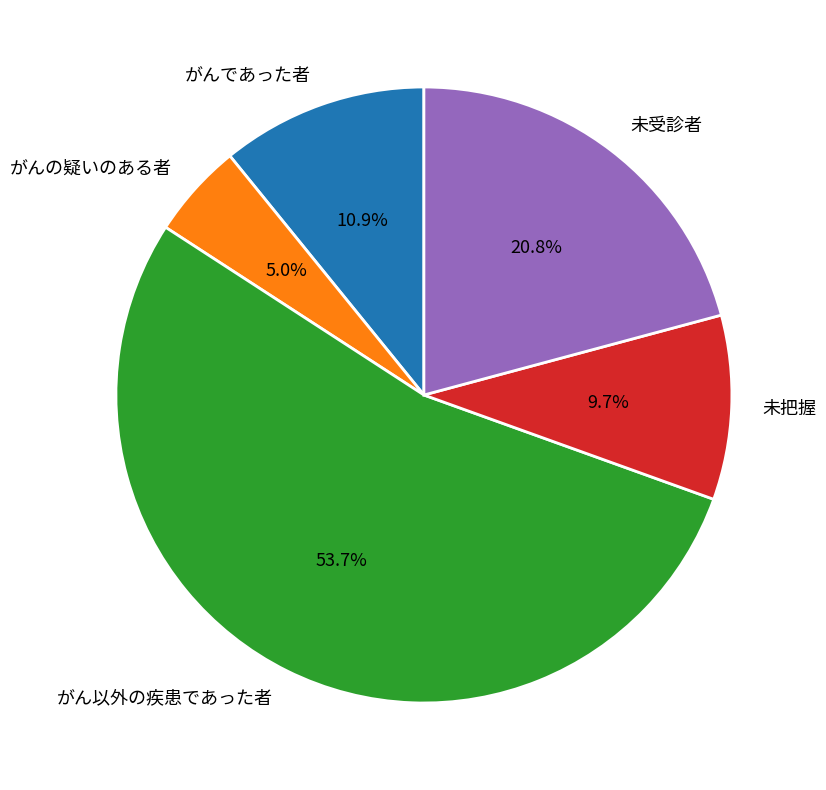

What is the largest slice in the pie chart?

がん以外の疾患であった者